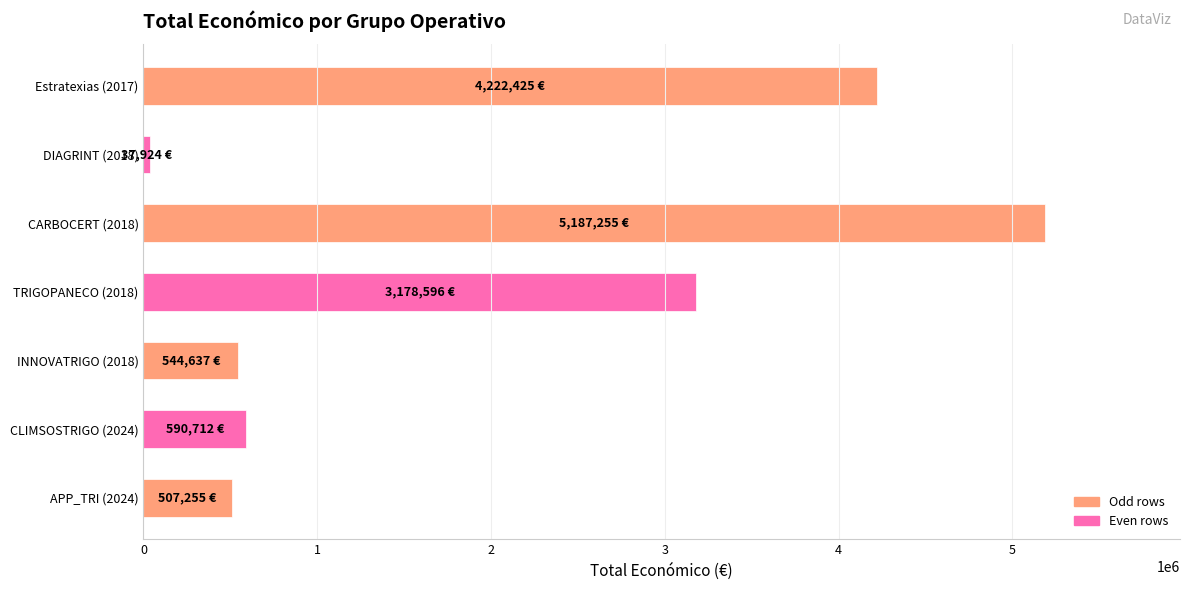

What is the minimum value shown in the chart?

37924